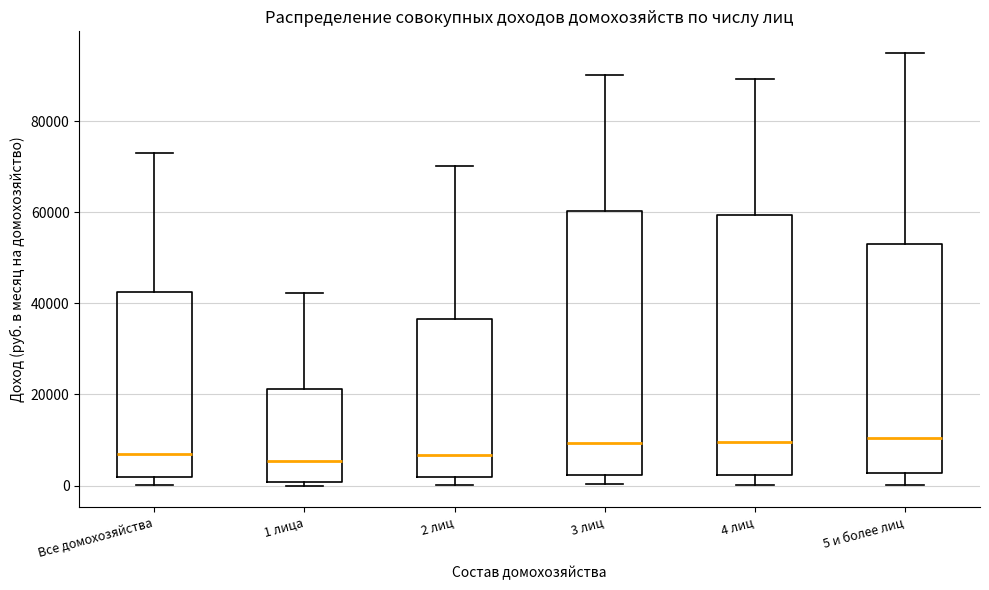

Reading left to right, read every box against the y-axis: the position of its median line, the range the box covers, and the ends of its whiskers. The values are not printed on the chart, so give them approximately, as read against the axis.

Все домохозяйства: median 8000, box 2000 to 42000, whiskers 0 to 72000
1 лица: median 6000, box 0 to 22000, whiskers 0 (just below the box's lower edge) to 42000
2 лиц: median 6000, box 2000 to 36000, whiskers 0 to 70000
3 лиц: median 10000, box 2000 to 60000, whiskers 0 to 90000
4 лиц: median 10000, box 2000 to 60000, whiskers 0 to 90000
5 и более лиц: median 10000, box 2000 to 54000, whiskers 0 to 94000